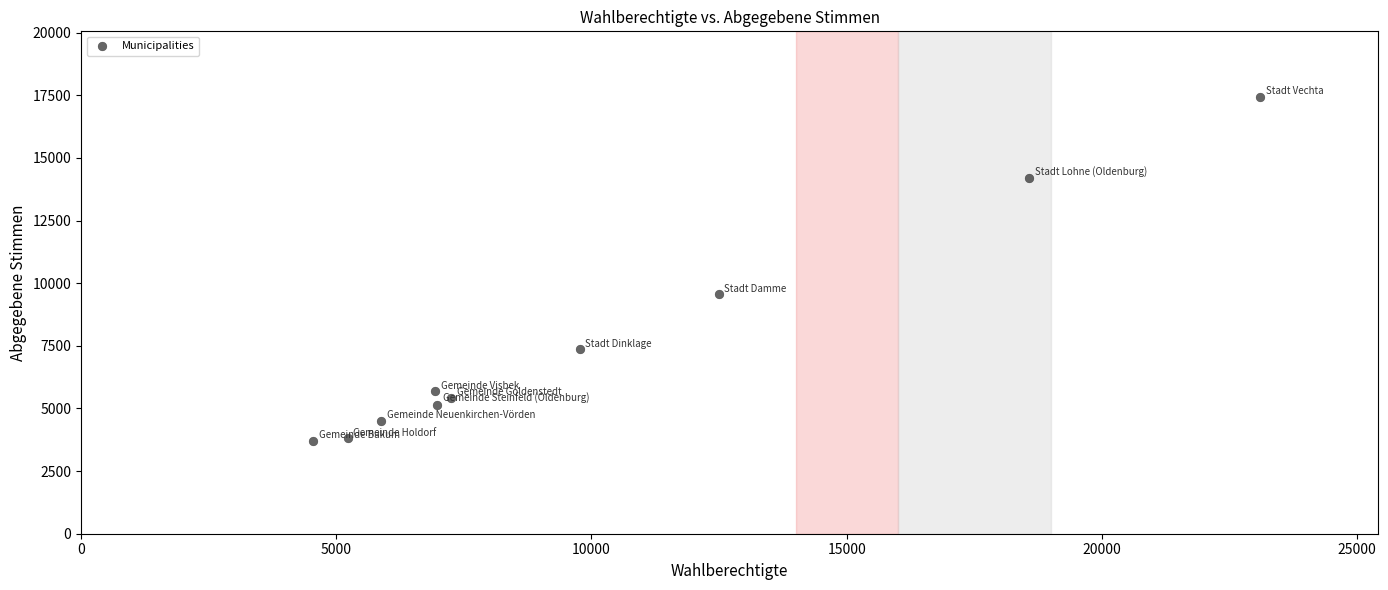

What Y value in the scatter plot is closest to 10572?

9553